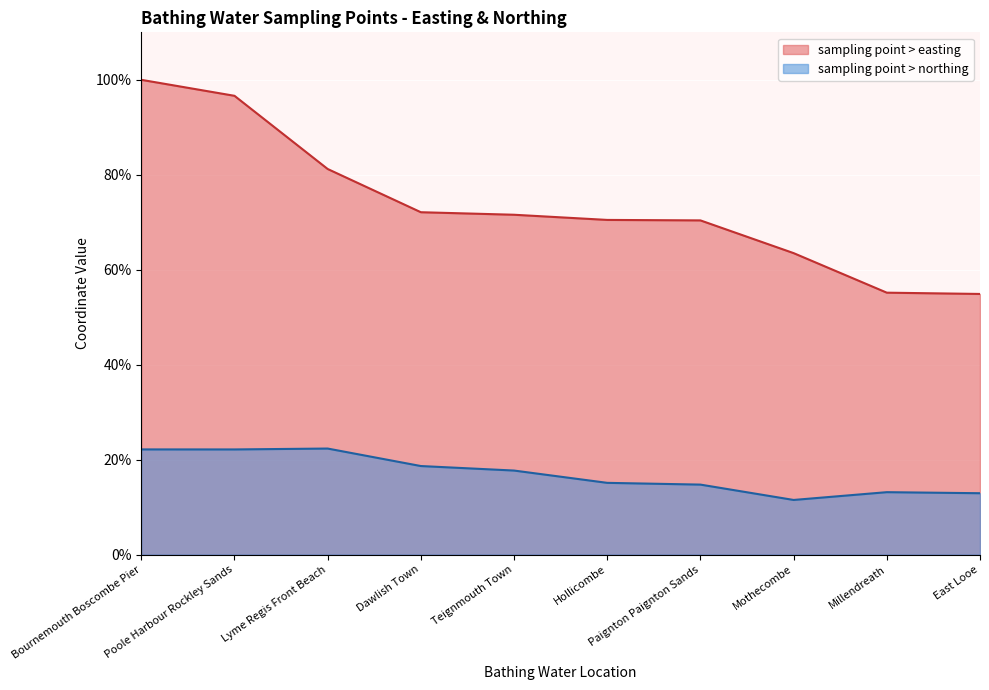

Reading left to right, extract all data points from this chart.

sampling point > easting: Bournemouth Boscombe Pier=100.0	Poole Harbour Rockley Sands=96.6	Lyme Regis Front Beach=81.2	Dawlish Town=72.1	Teignmouth Town=71.6	Hollicombe=70.5	Paignton Paignton Sands=70.4	Mothecombe=63.5	Millendreath=55.2	East Looe=54.9
sampling point > northing: Bournemouth Boscombe Pier=22.2	Poole Harbour Rockley Sands=22.2	Lyme Regis Front Beach=22.3	Dawlish Town=18.7	Teignmouth Town=17.7	Hollicombe=15.1	Paignton Paignton Sands=14.7	Mothecombe=11.5	Millendreath=13.2	East Looe=12.9